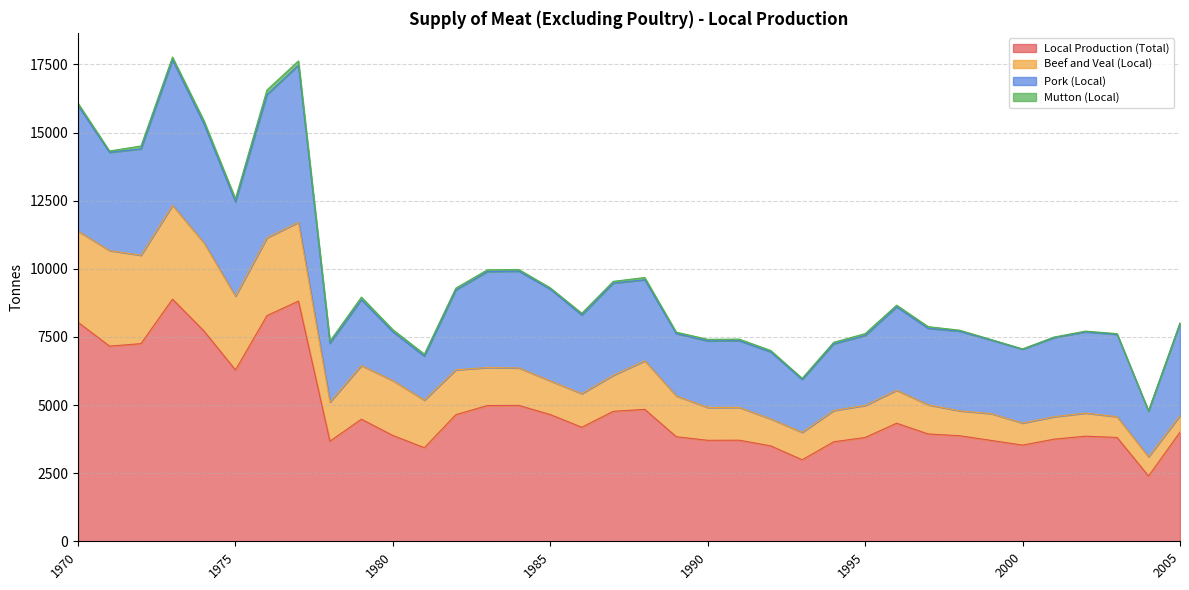

What is the greatest value displayed?

8886